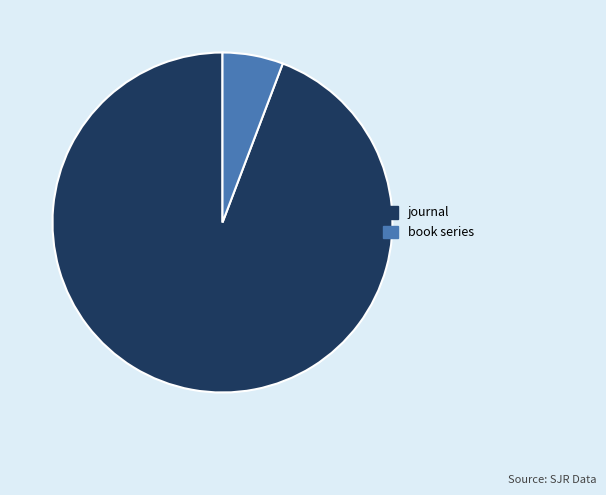

Is there any slice that represents more than half of the pie?

Yes